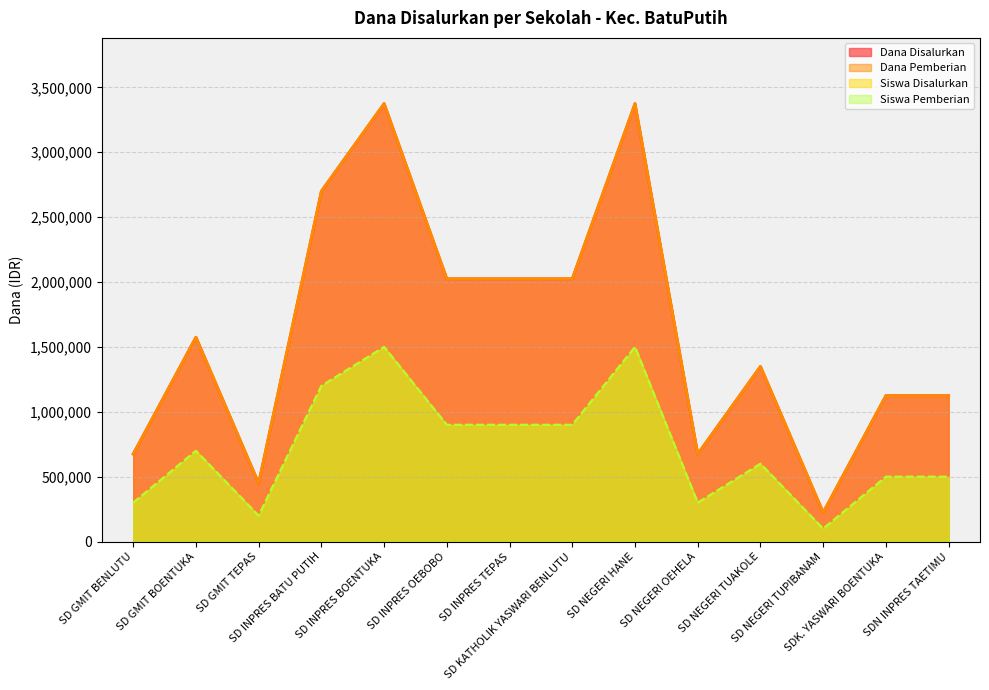

True or false: Siswa Pemberian and Siswa Disalurkan cross at least once.

False